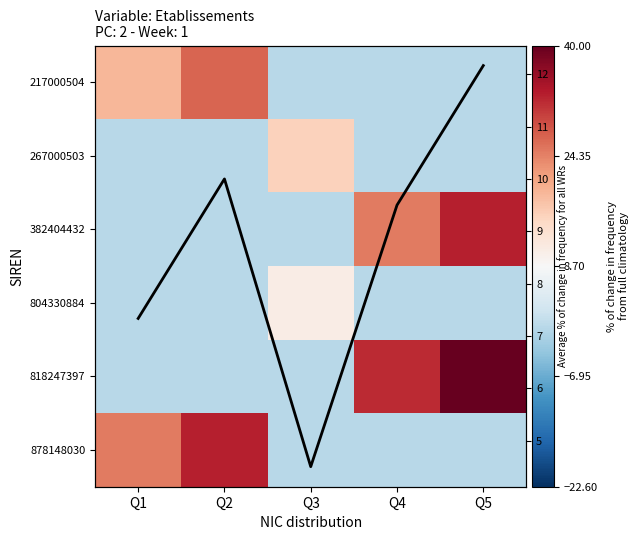

The value of Average at Q2 is 16.6. True or false?

False